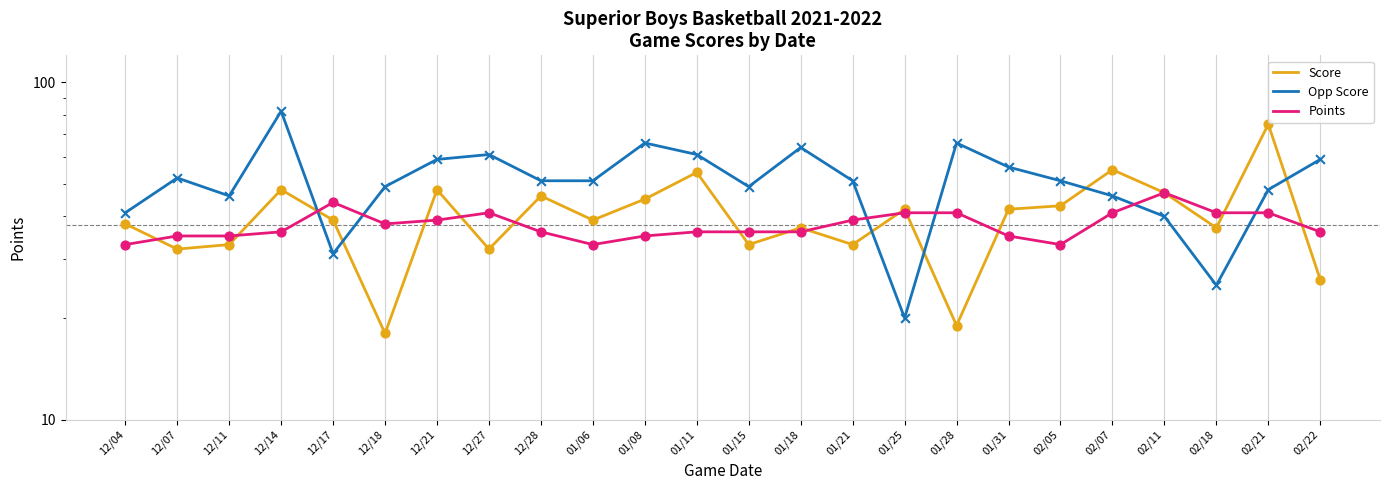

At how many categories does at least one series exceed 40?

24